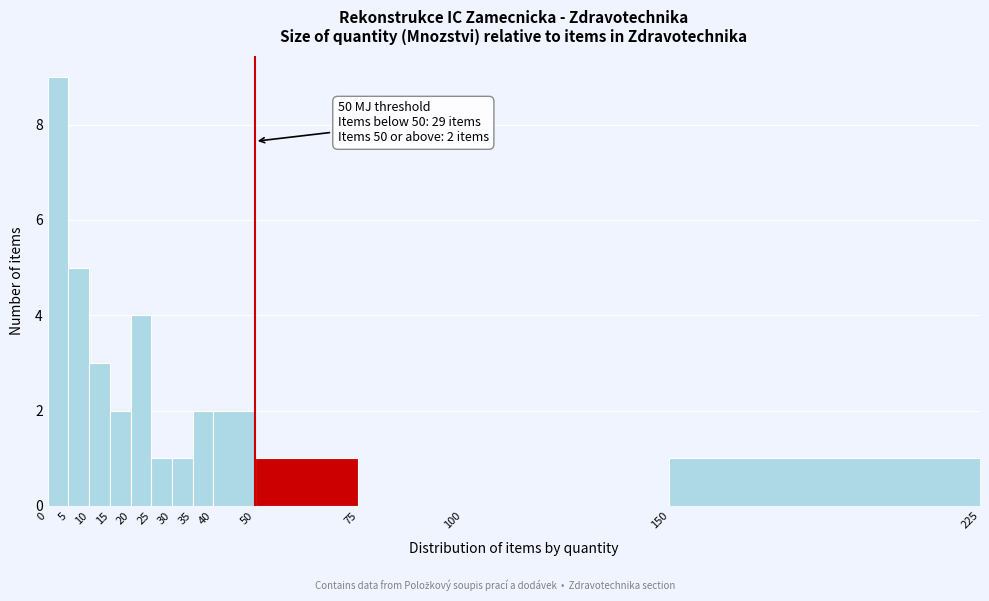

Which range on the x-axis has the tallest bar?

0 to 5